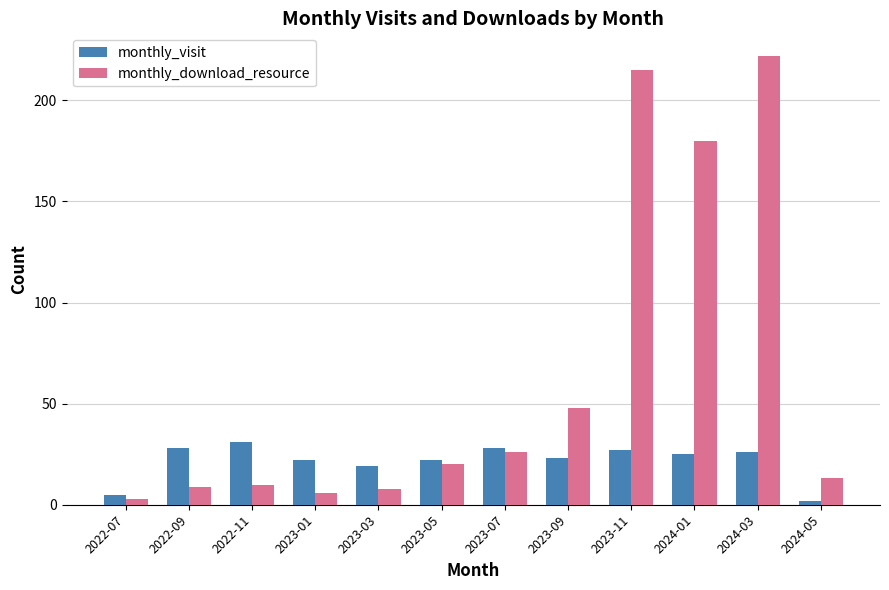

At how many categories does at least one series exceed 63?

3